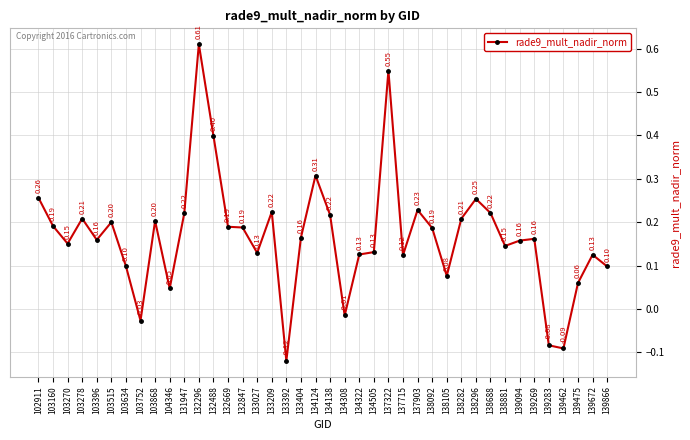

The chart shows a value of 0.1 at 134138. True or false?

False